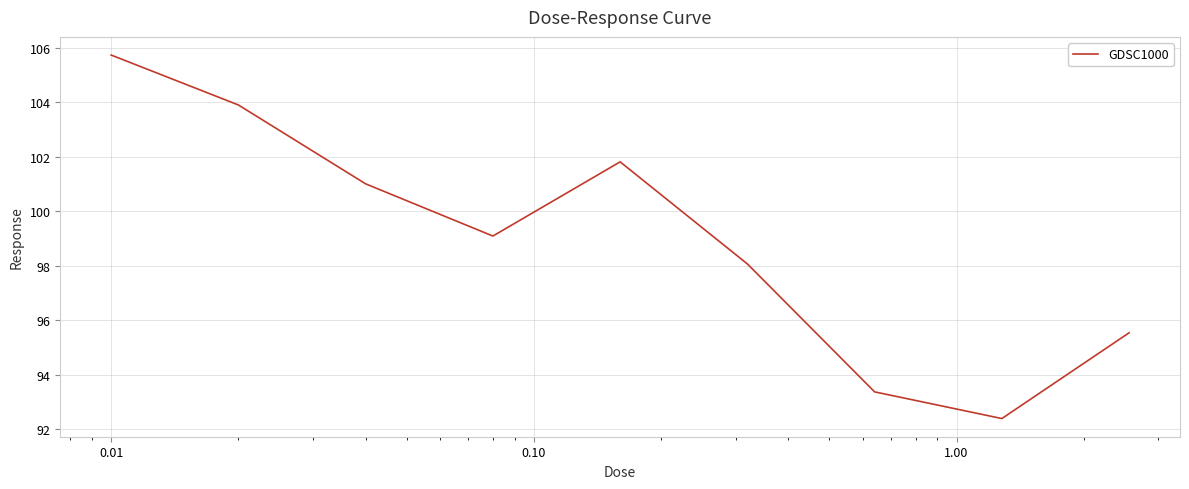

What is the greatest value displayed?

105.7